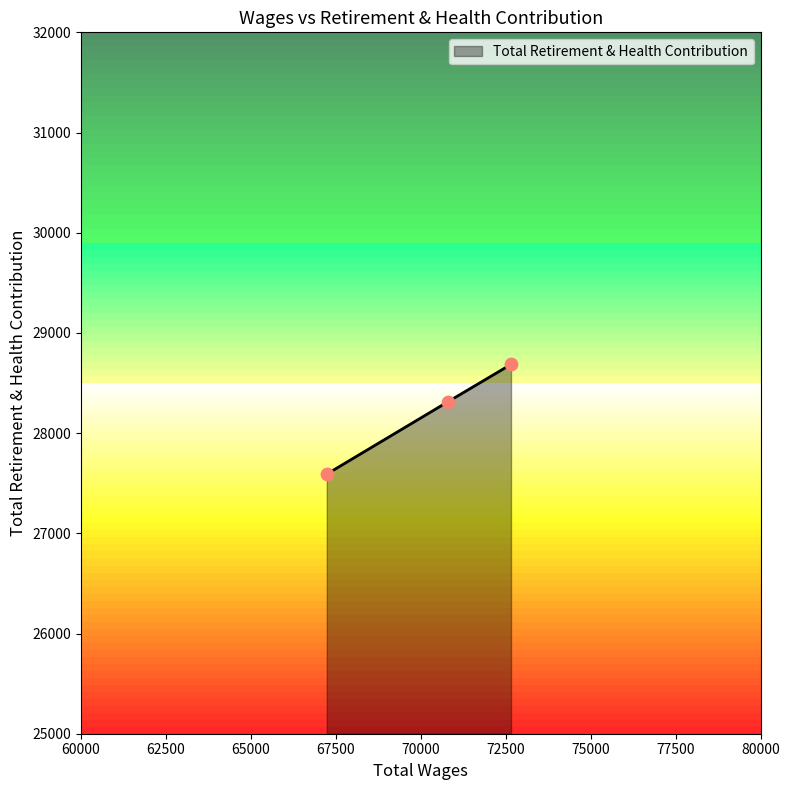

What is the average value?

28197